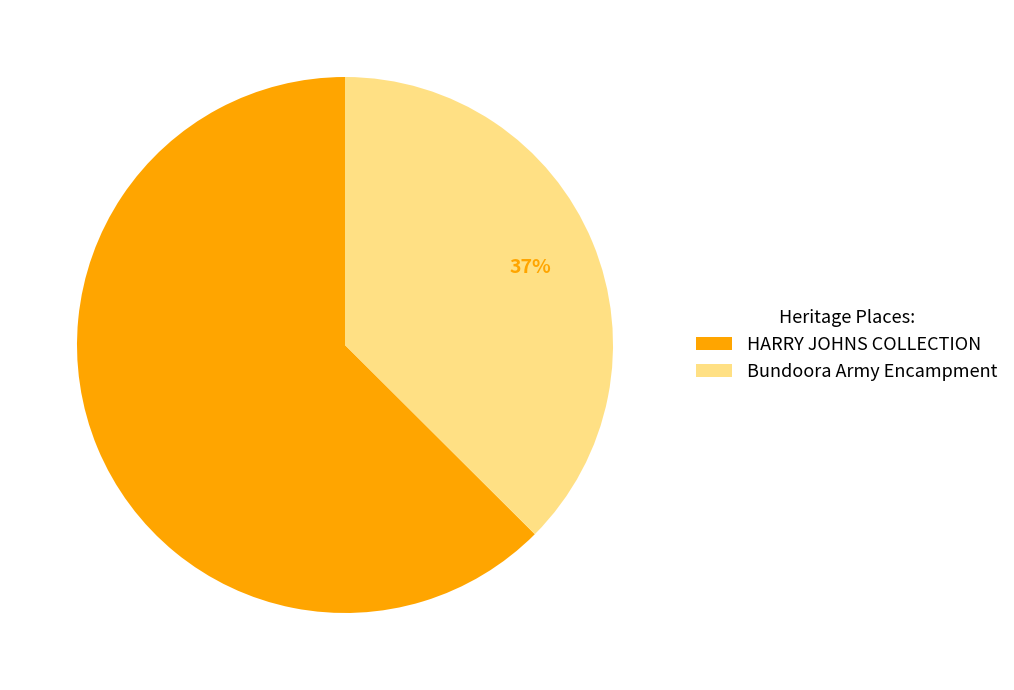

Do Bundoora Army Encampment and HARRY JOHNS COLLECTION together represent more than half of the pie?

Yes